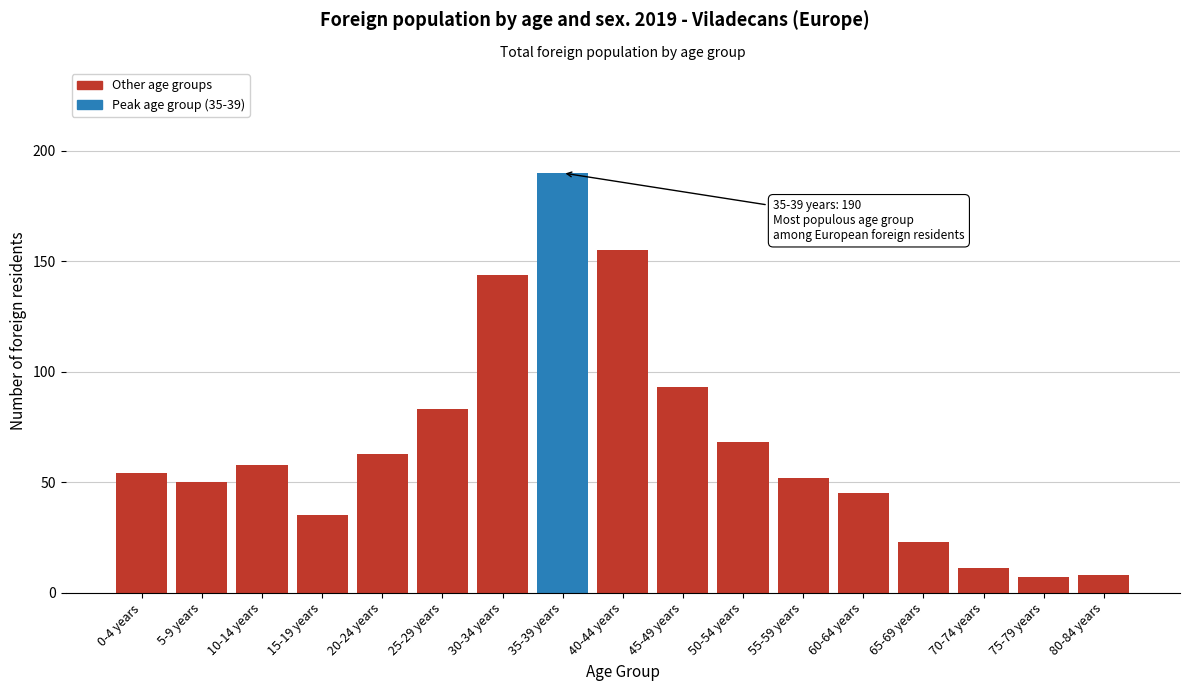

Reading left to right, transcribe all the data shown in this chart.

0-4 years=54	5-9 years=50	10-14 years=58	15-19 years=35	20-24 years=63	25-29 years=83	30-34 years=144	35-39 years=190	40-44 years=155	45-49 years=93	50-54 years=68	55-59 years=52	60-64 years=45	65-69 years=23	70-74 years=11	75-79 years=7	80-84 years=8